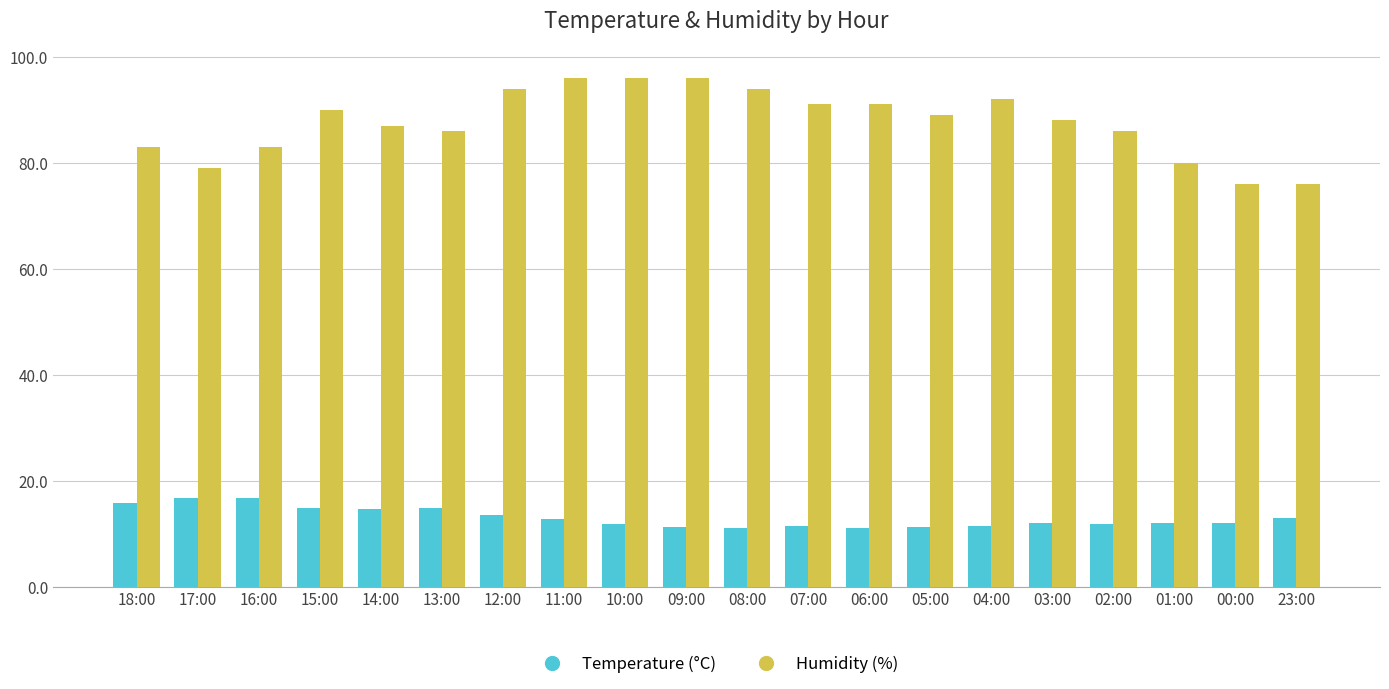

What is the difference between the Temperature (°C) values at 11:00 and 09:00?

1.4